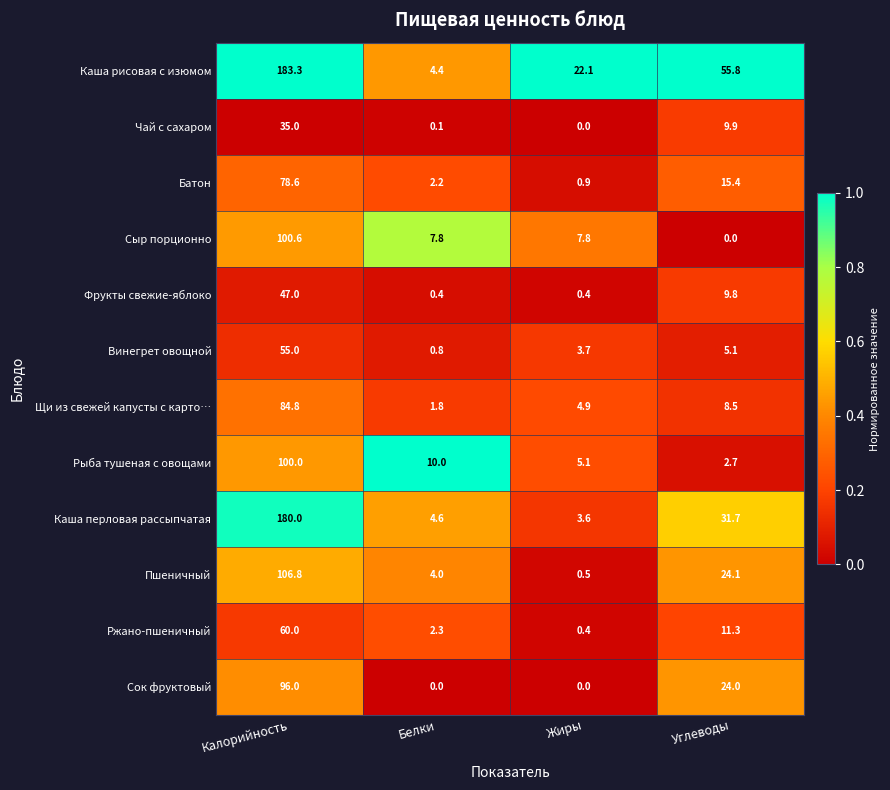

What is the difference between the maximum and second lowest values in the Ржано-пшеничный series?

57.7